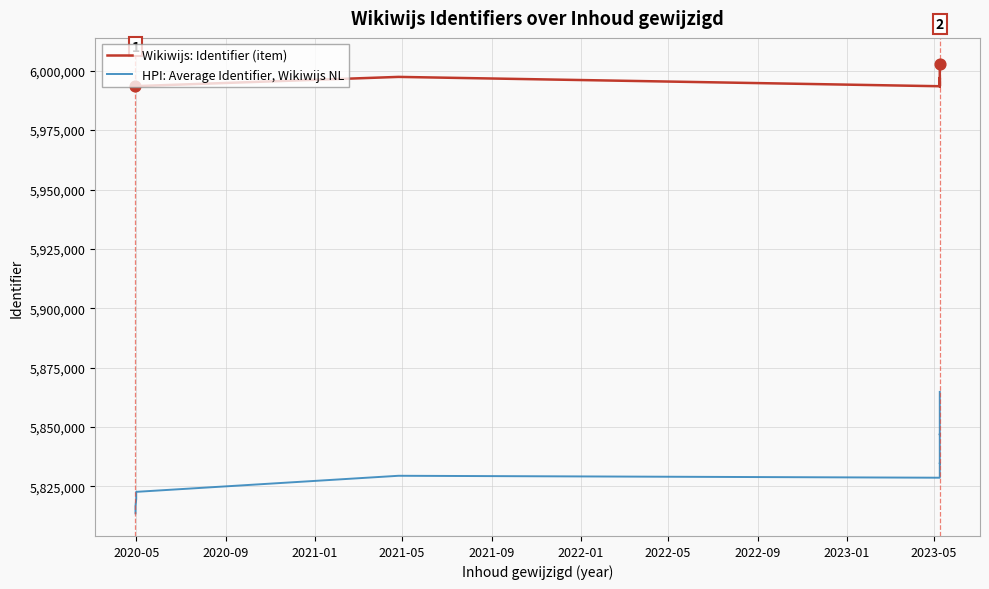

At how many categories does at least one series exceed 5919716?

15